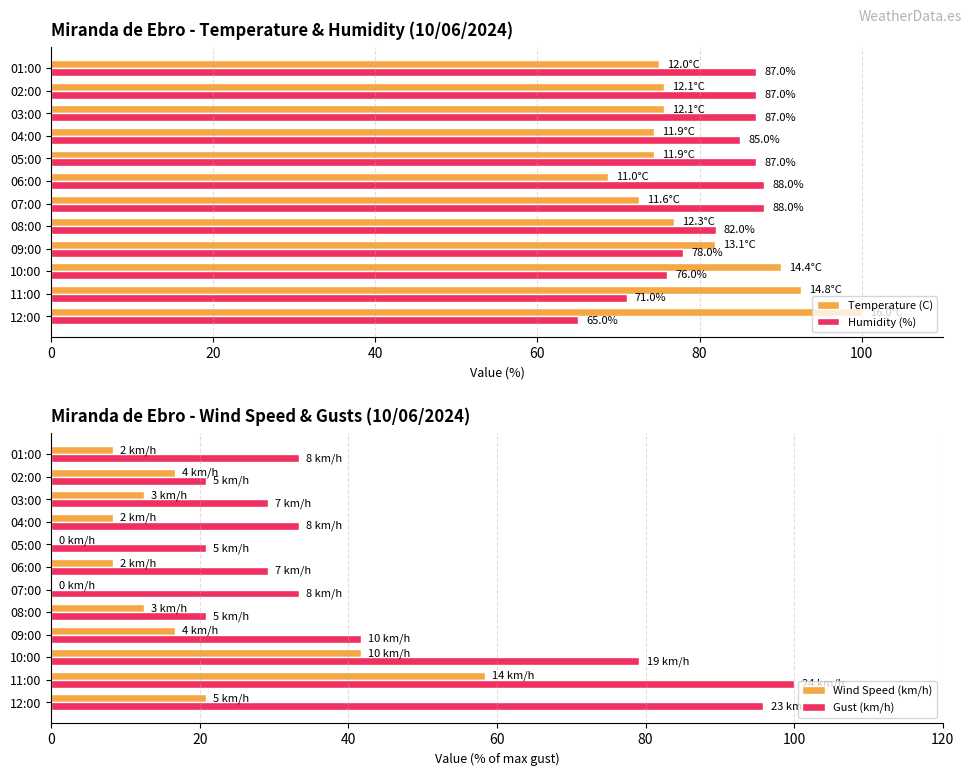

What is the average value of the Humidity (%) series?

81.8